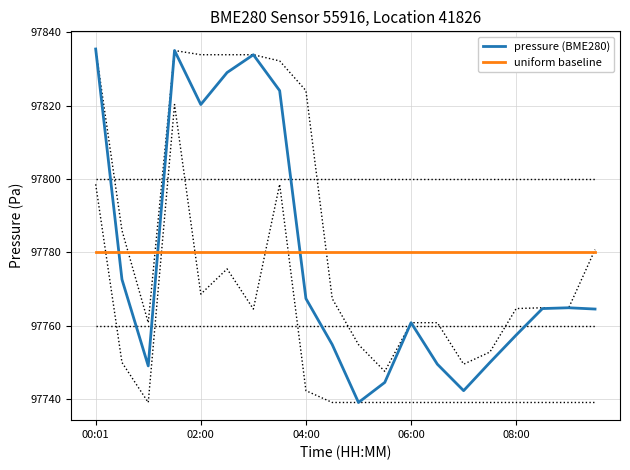

True or false: uniform baseline has a value of 97780.0 at 06:00.

True